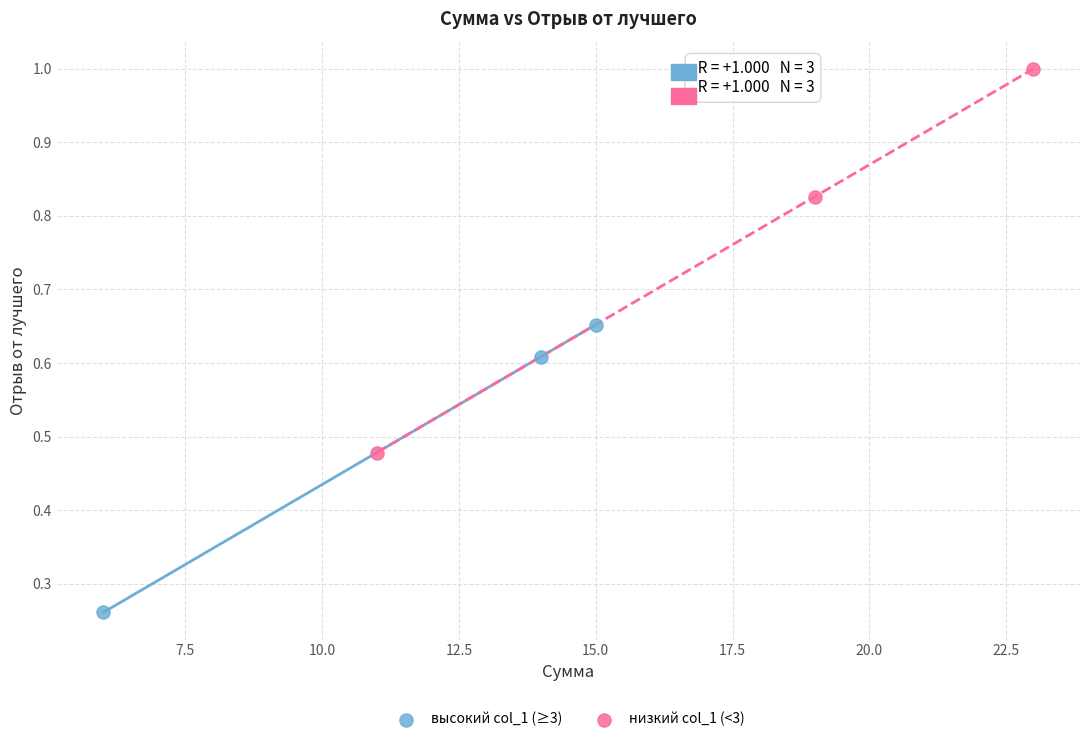

Which series reaches the maximum Y coordinate?

низкий col_1 (<3)